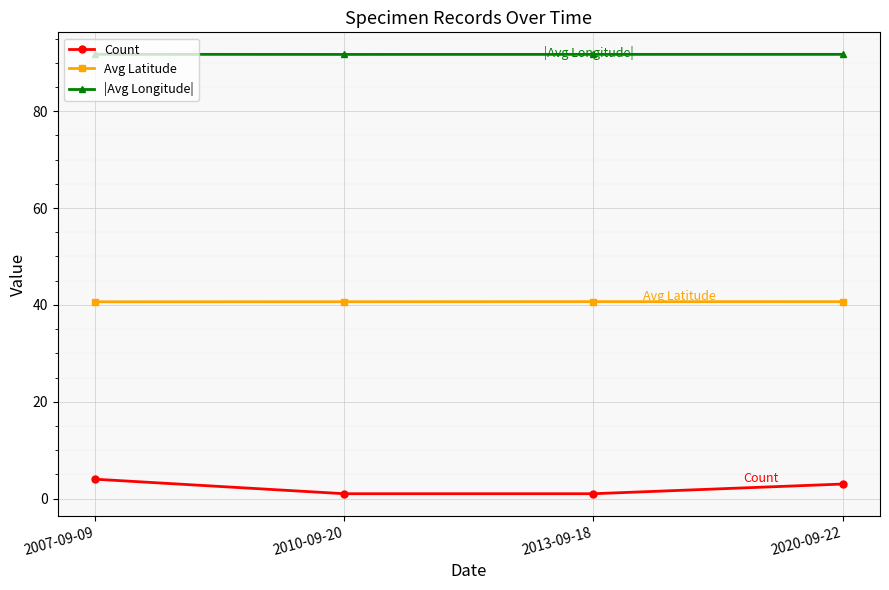

What is the label of the 3rd point from the left?

2013-09-18